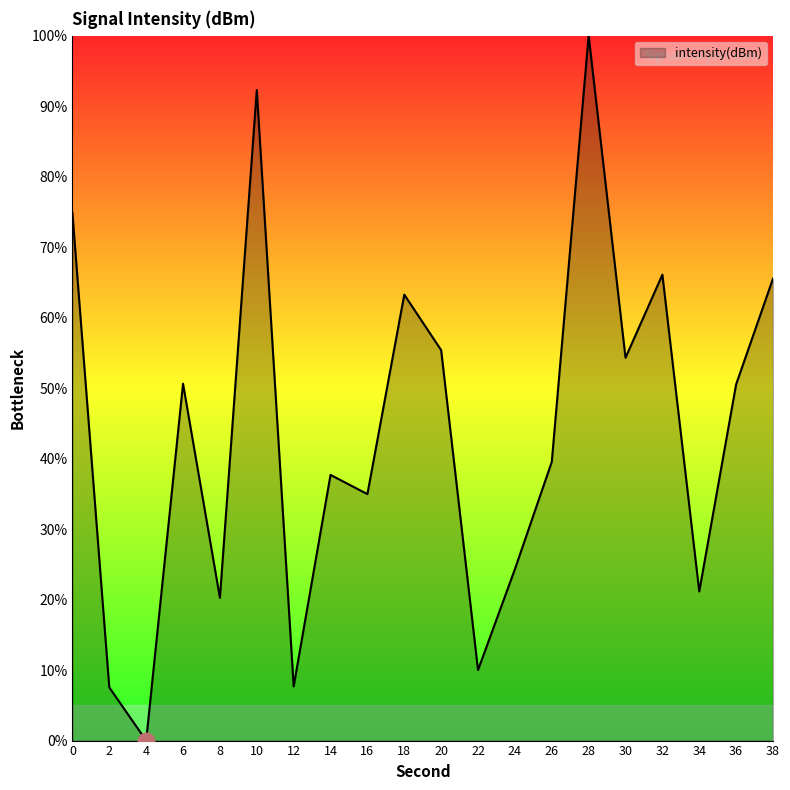

What is the difference between the maximum and minimum values?

100.0